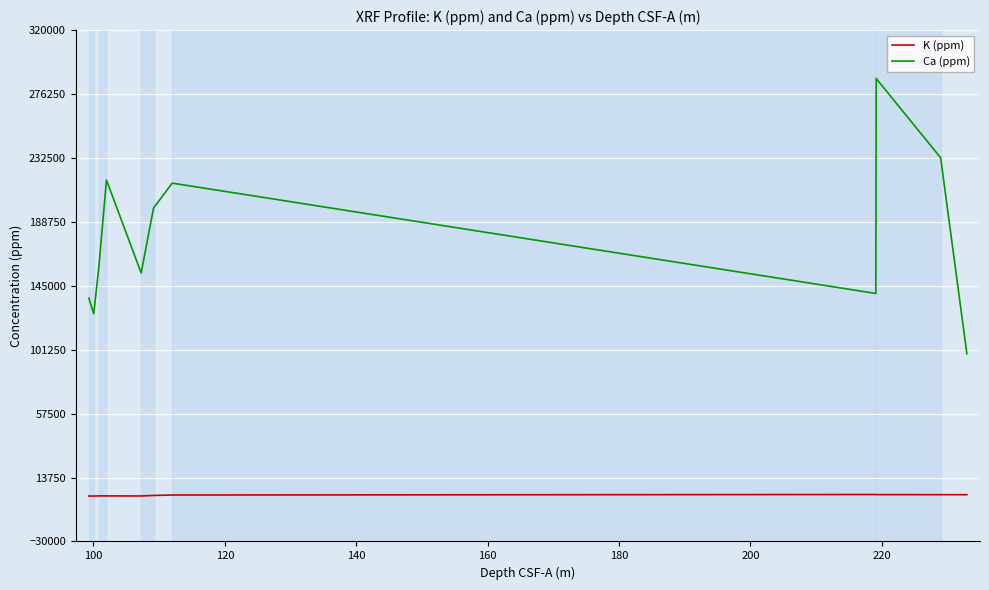

Which series has the largest range (max minus min)?

Ca (ppm)